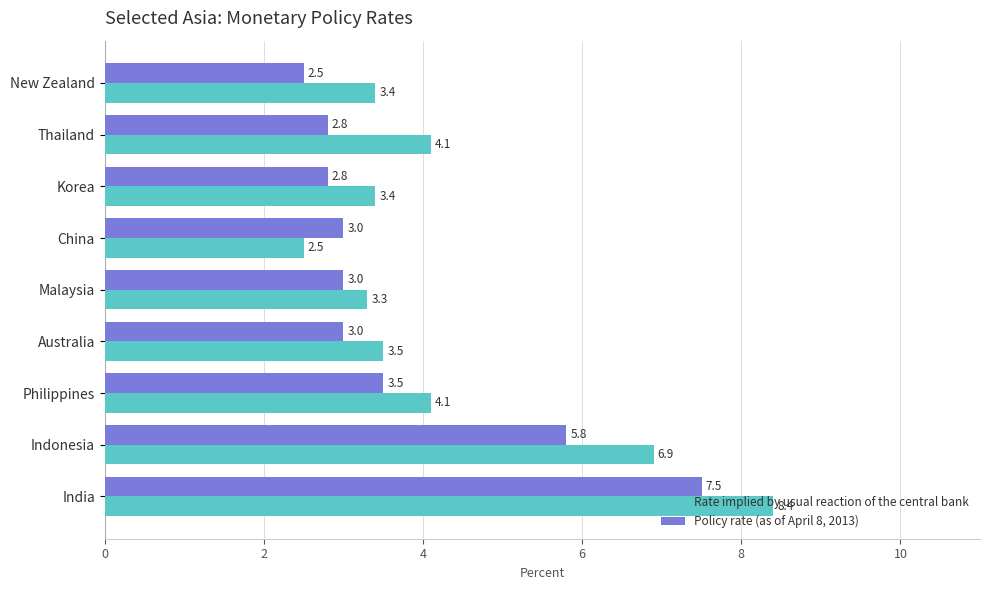

Read the Rate implied by usual reaction of the central bank value at China.

2.5